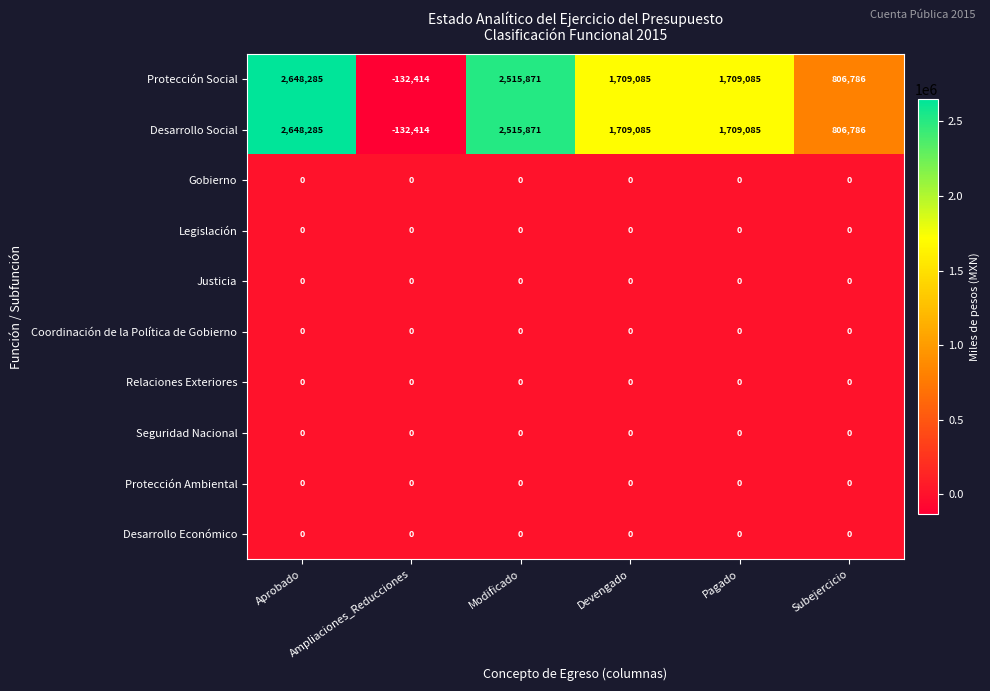

What is the spread (max minus min) of values at Devengado?

1709085